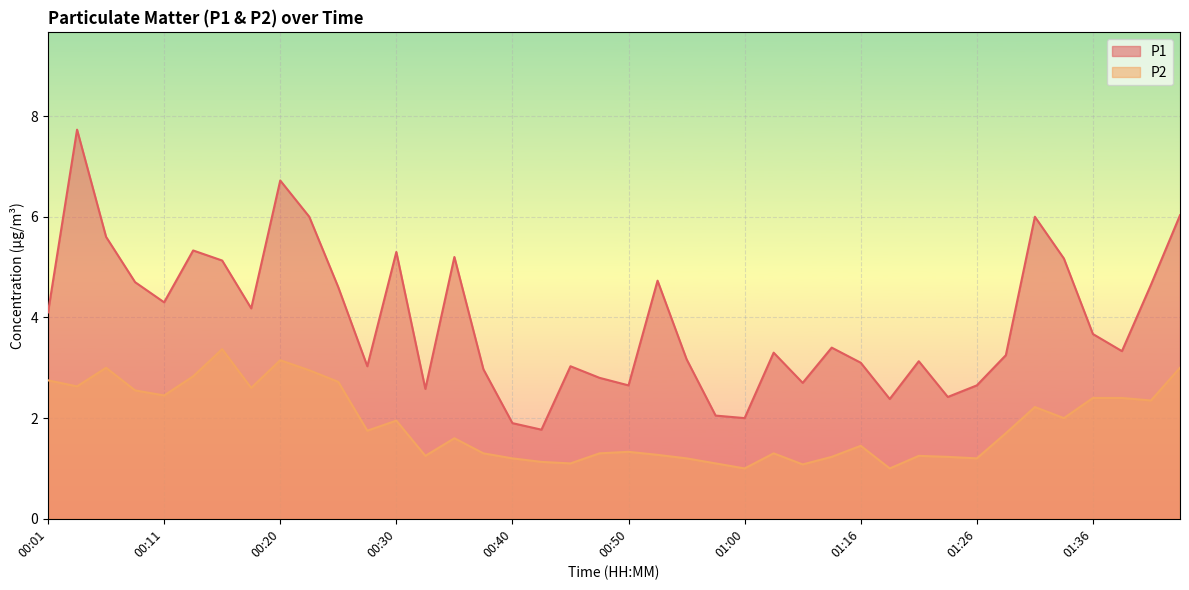

Reading right to left, what are all the values shown in this chart?

P1: 6.0	4.7	3.3	3.7	5.2	6.0	3.2	2.6	2.4	3.1	2.4	3.1	3.4	2.7	3.3	2.0	2.0	3.2	4.7	2.6	2.8	3.0	1.8	1.9	3.0	5.2	2.6	5.3	3.0	4.6	6.0	6.7	4.2	5.1	5.3	4.3	4.7	5.6	7.7	4.1
P2: 3.0	2.4	2.4	2.4	2.0	2.2	1.7	1.2	1.2	1.2	1.0	1.4	1.2	1.1	1.3	1.0	1.1	1.2	1.3	1.3	1.3	1.1	1.1	1.2	1.3	1.6	1.2	1.9	1.8	2.7	3.0	3.1	2.6	3.4	2.8	2.5	2.5	3.0	2.6	2.8